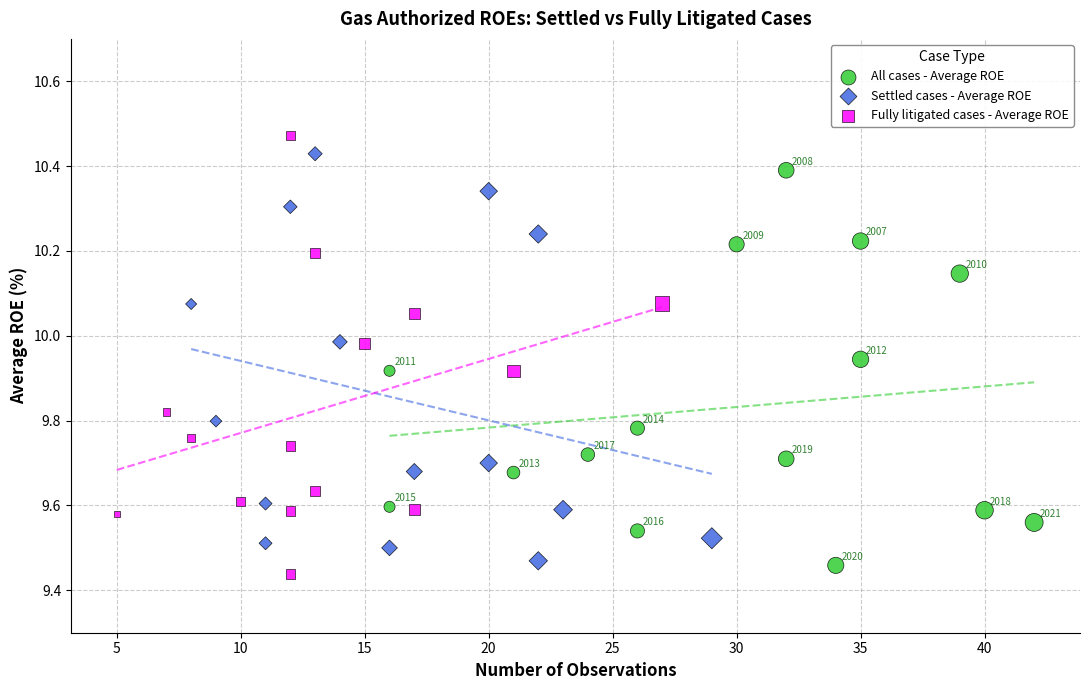

Which series has the widest spread of Y values?

Fully litigated cases - Average ROE